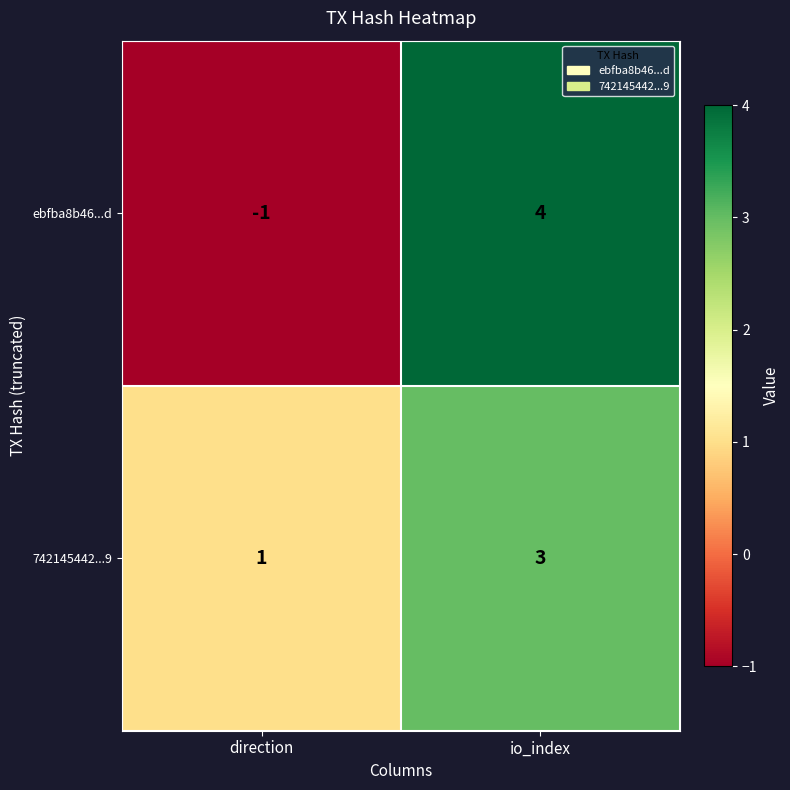

What is the difference between the maximum and minimum values in the ebfba8b46...d series?

5